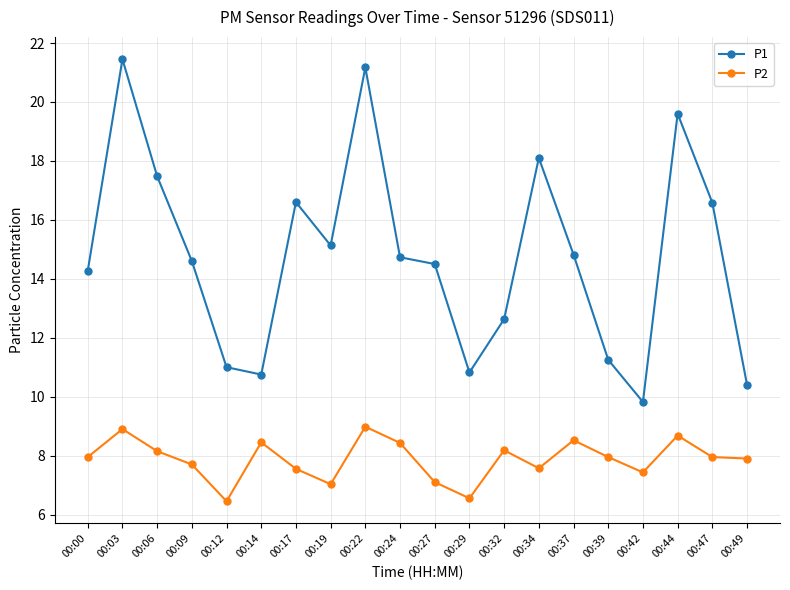

The P1 series shows 9.8 at 00:42. True or false?

True